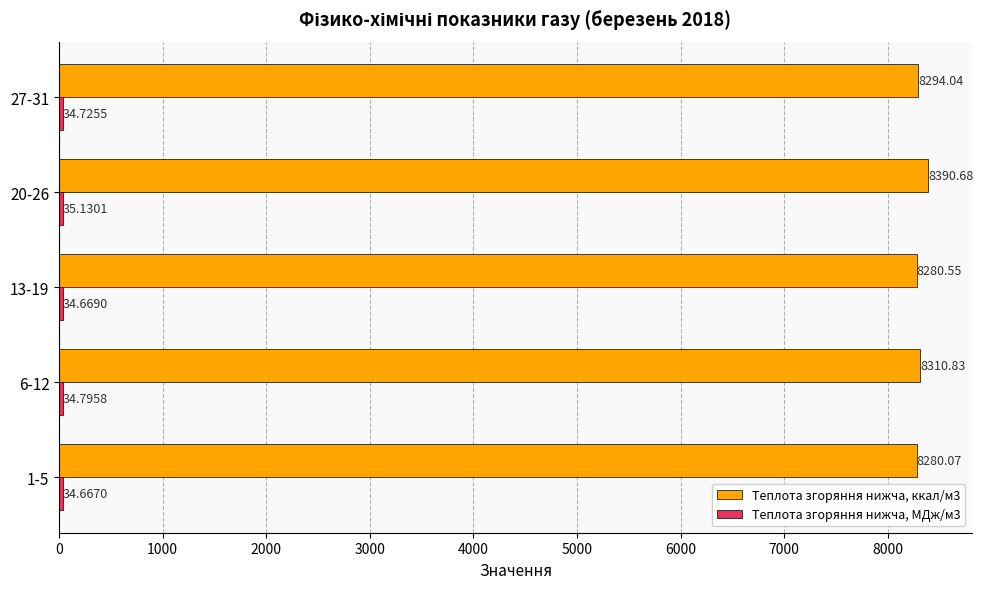

Which series changed the most between 20-26 and 27-31?

Теплота згоряння нижча, ккал/м3